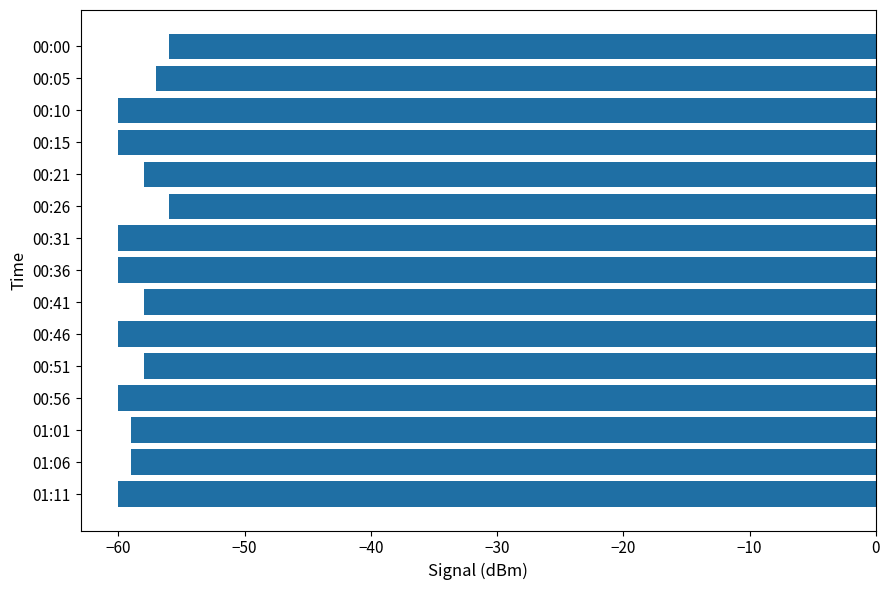

What is the sum of all values?

-881